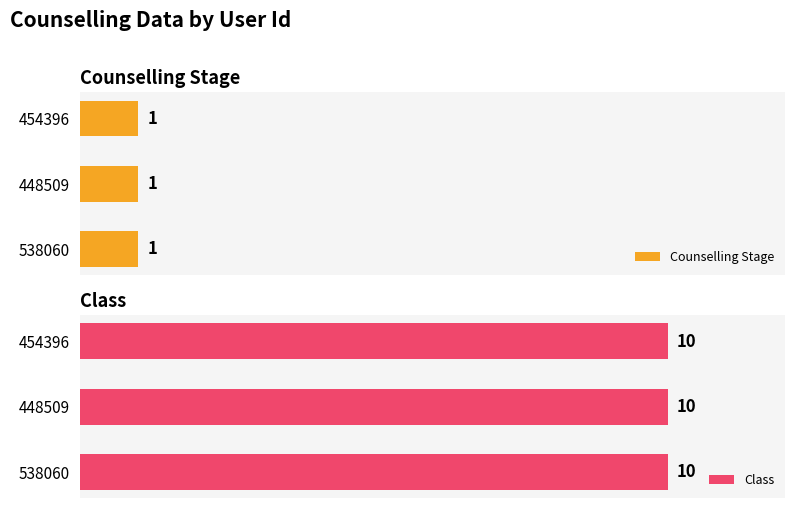

List the labels in order of Counselling Stage value, smallest first.

538060, 448509, 454396